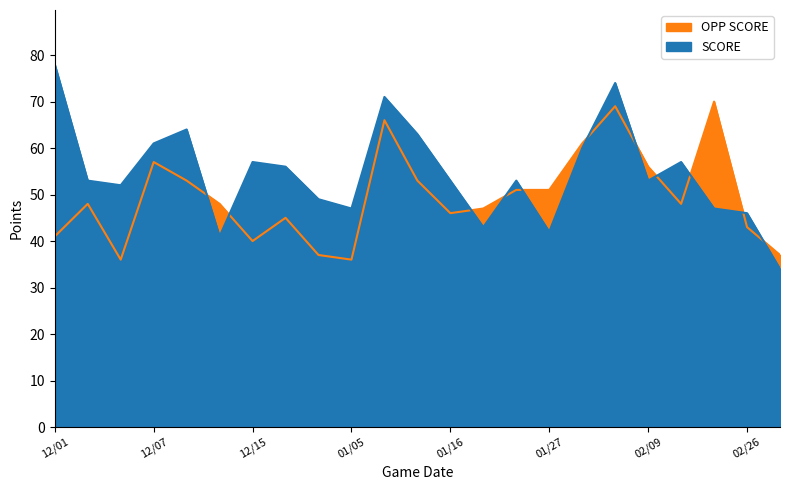

At 02/06, list the series in order from smallest to largest.

OPP SCORE, SCORE